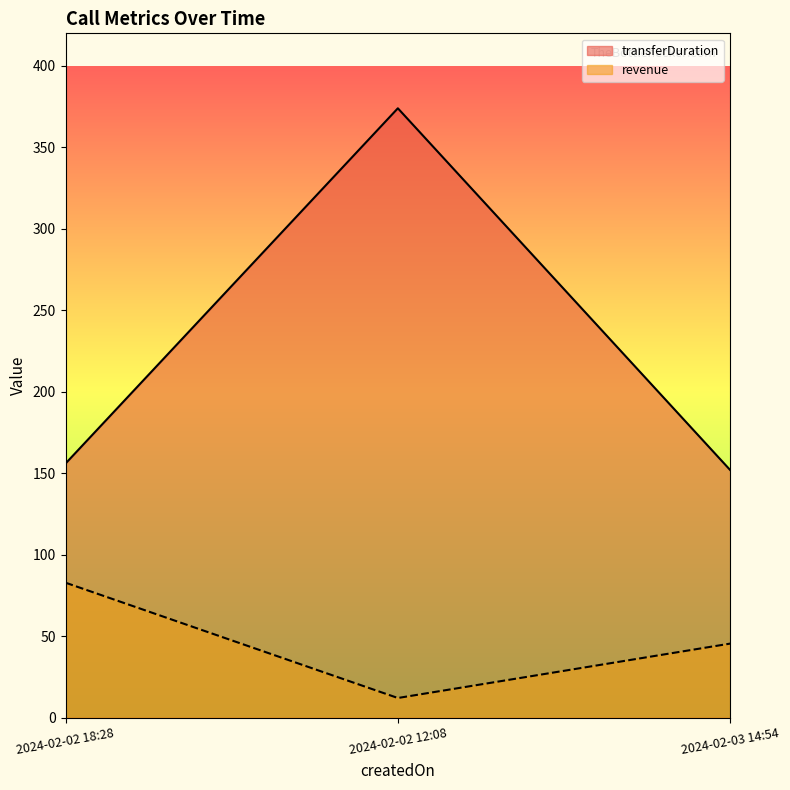

Reading left to right, what are all the values shown in this chart?

transferDuration: 156.0	374.0	152.0
revenue: 82.9	12.1	45.5